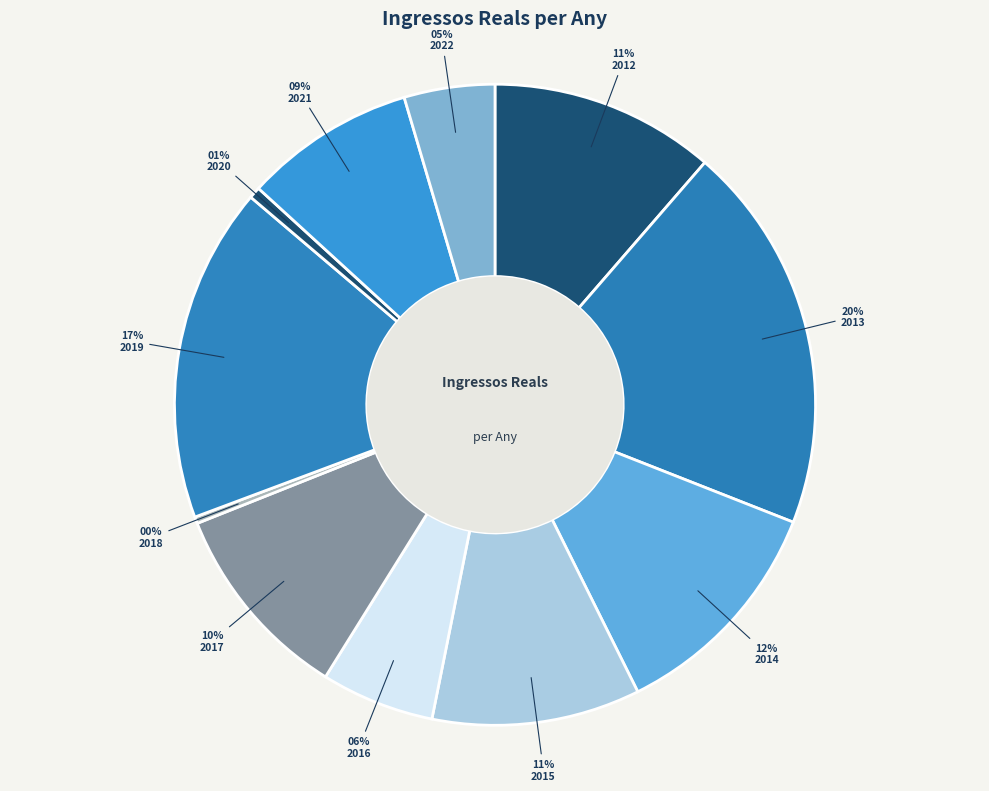

Do 2012 and 2014 together represent more than half of the pie?

No